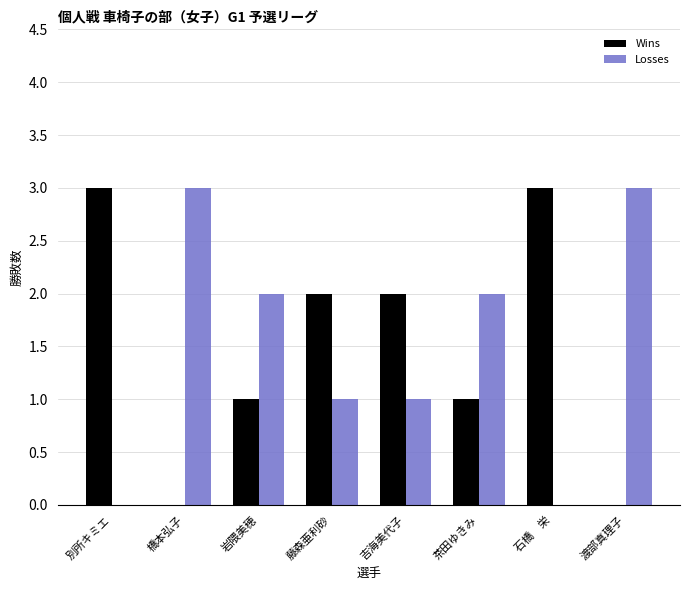

What is the maximum value for Wins?

3